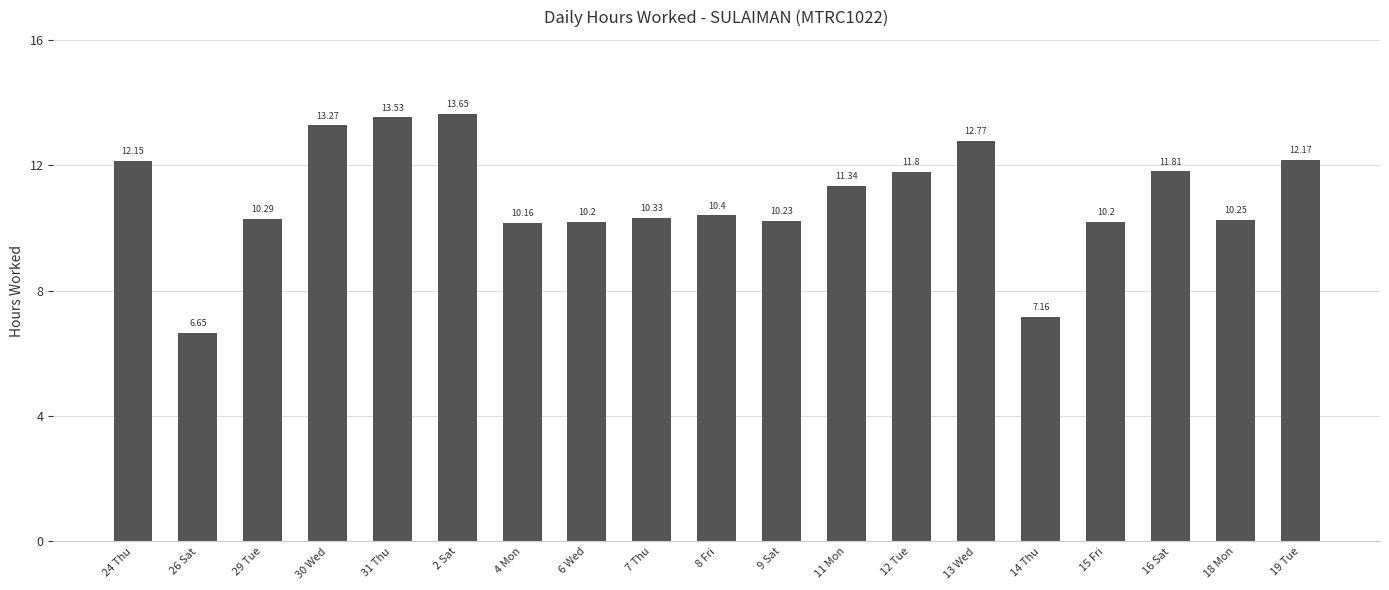

What is the sum of all values?

208.4